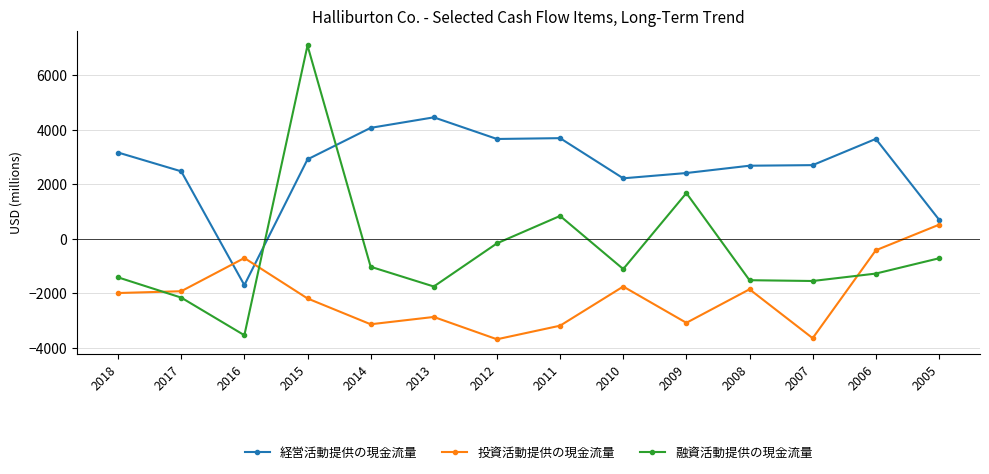

Which series has the largest range (max minus min)?

融資活動提供の現金流量